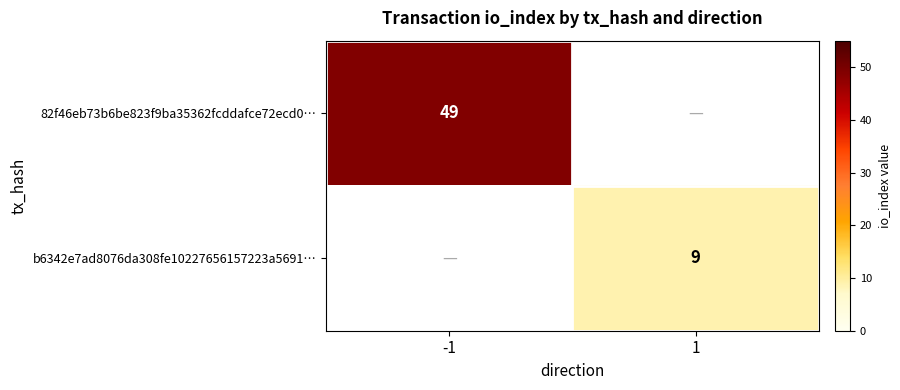

The b6342e7ad8076da308fe10227656157223a5691… series shows 13 at 1. True or false?

False